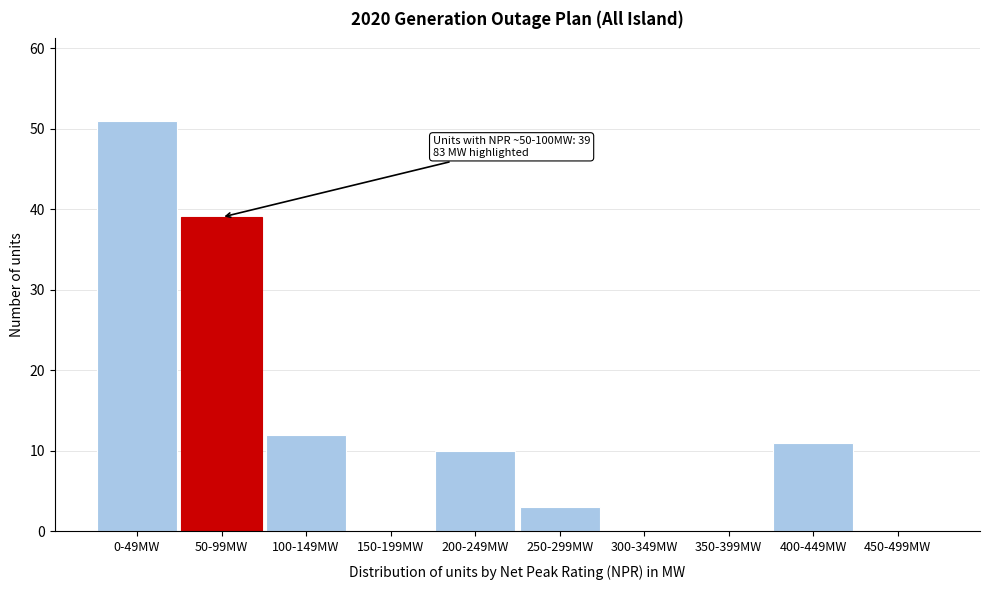

Reading left to right, list all the values displayed in this chart.

0-49MW=51	50-99MW=39	100-149MW=12	150-199MW=0	200-249MW=10	250-299MW=3	300-349MW=0	350-399MW=0	400-449MW=11	450-499MW=0